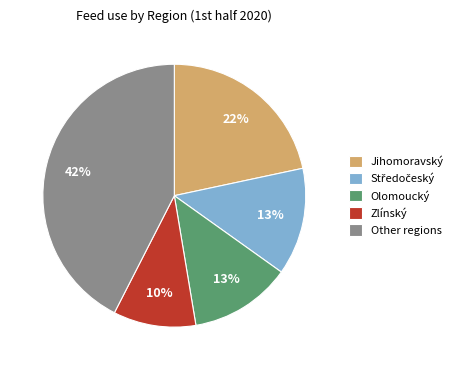

To the nearest percent, what is the difference between the largest and smallest slice percentages?

32%